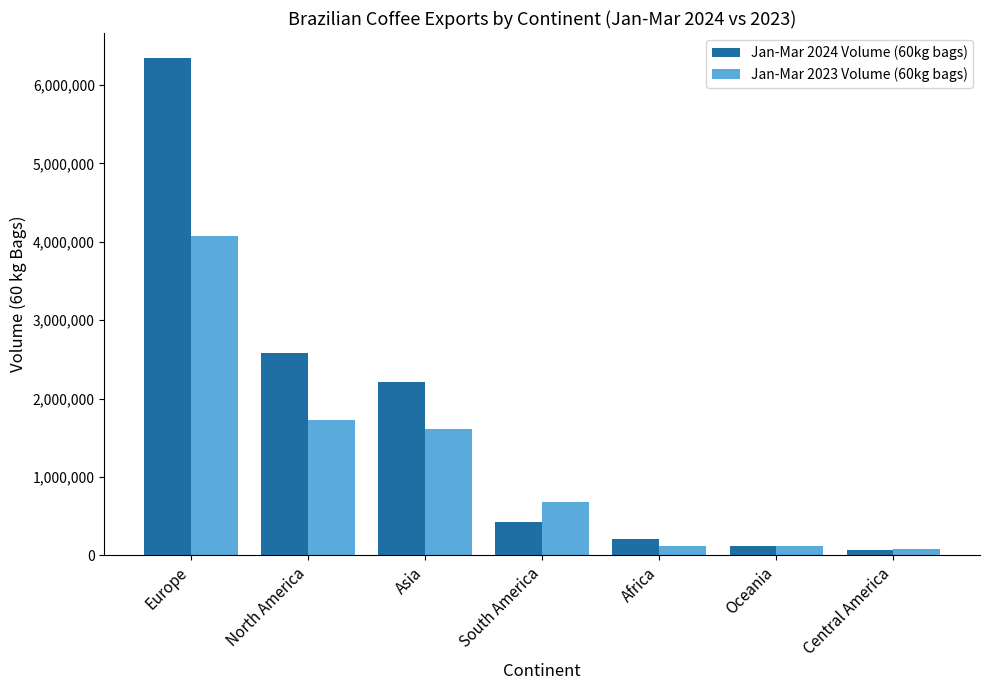

What is the label of the 6th bar from the right?

North America